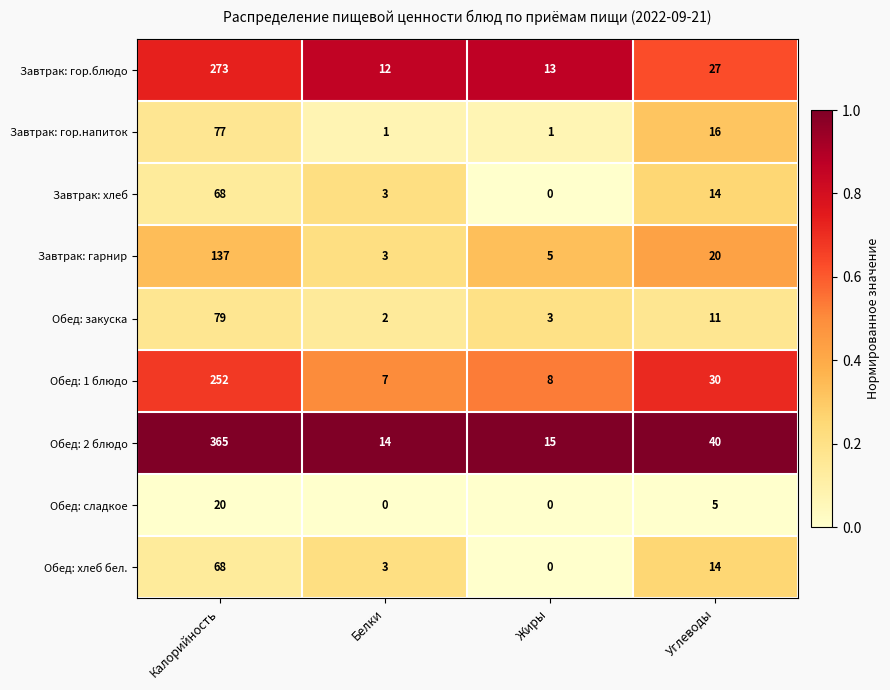

Rank the categories by Обед: хлеб бел. value from highest to lowest.

Калорийность, Углеводы, Белки, Жиры